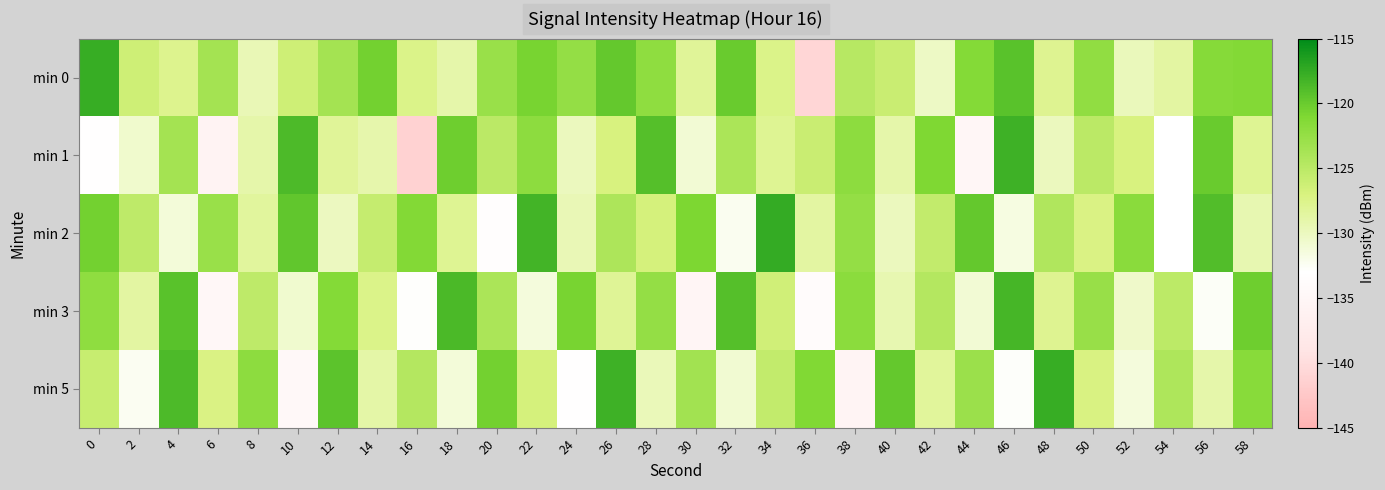

Reading left to right, what are all the values shown in this chart?

min 0: 0=-117.7	2=-126.4	4=-127.7	6=-123.5	8=-129.6	10=-126.3	12=-123.5	14=-120.5	16=-127.5	18=-129.0	20=-122.8	22=-120.7	24=-122.4	26=-119.7	28=-122.1	30=-128.2	32=-120.0	34=-127.5	36=-140.7	38=-124.8	40=-125.9	42=-130.3	44=-121.4	46=-119.3	48=-127.8	50=-122.2	52=-129.8	54=-128.7	56=-121.5	58=-121.3
min 1: 0=-133.1	2=-130.7	4=-123.5	6=-135.7	8=-129.0	10=-118.7	12=-128.2	14=-129.1	16=-141.2	18=-120.2	20=-125.0	22=-122.0	24=-130.0	26=-127.0	28=-119.0	30=-131.0	32=-124.0	34=-128.0	36=-126.0	38=-122.0	40=-129.0	42=-121.0	44=-135.0	46=-118.0	48=-130.0	50=-125.0	52=-127.0	54=-133.0	56=-120.0	58=-128.0
min 2: 0=-120.5	2=-125.3	4=-131.2	6=-122.8	8=-128.4	10=-119.6	12=-130.1	14=-125.7	16=-121.3	18=-127.9	20=-133.4	22=-118.2	24=-129.6	26=-124.1	28=-126.8	30=-120.9	32=-132.3	34=-117.5	36=-128.7	38=-122.4	40=-130.0	42=-125.5	44=-119.8	46=-131.6	48=-124.3	50=-127.2	52=-121.7	54=-133.0	56=-118.9	58=-129.4
min 3: 0=-122.1	2=-128.6	4=-119.3	6=-134.7	8=-125.2	10=-130.8	12=-121.4	14=-127.5	16=-132.9	18=-118.6	20=-124.0	22=-131.3	24=-120.7	26=-128.1	28=-122.5	30=-135.2	32=-119.0	34=-126.4	36=-133.8	38=-121.9	40=-129.3	42=-124.6	44=-131.0	46=-118.3	48=-127.8	50=-122.7	52=-130.5	54=-125.1	56=-132.6	58=-120.2
min 5: 0=-125.8	2=-132.4	4=-118.7	6=-127.3	8=-122.0	10=-134.5	12=-119.4	14=-128.9	16=-124.6	18=-131.2	20=-120.5	22=-126.8	24=-133.1	26=-118.0	28=-129.7	30=-123.4	32=-130.9	34=-125.5	36=-121.2	38=-135.6	40=-119.8	42=-128.3	44=-122.9	46=-132.7	48=-117.6	50=-127.1	52=-131.4	54=-124.2	56=-129.0	58=-121.6